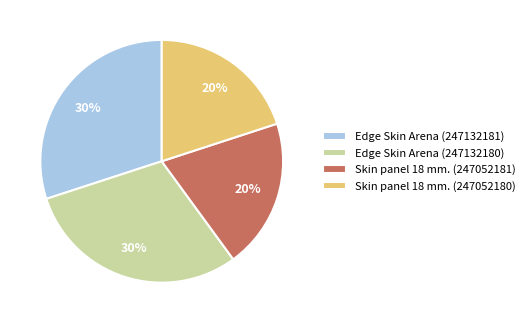

Is it true that Edge Skin Arena (247132180) is 30% of the pie?

True